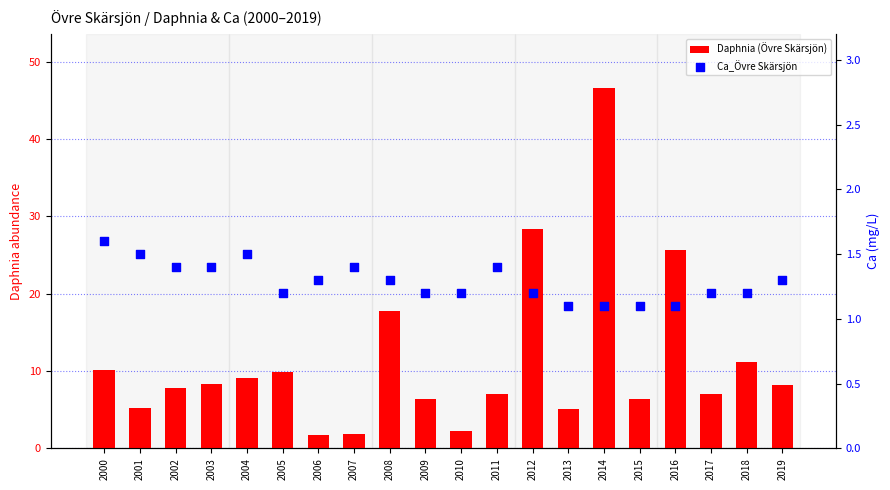

What is the total value across all series at 2004?

10.7